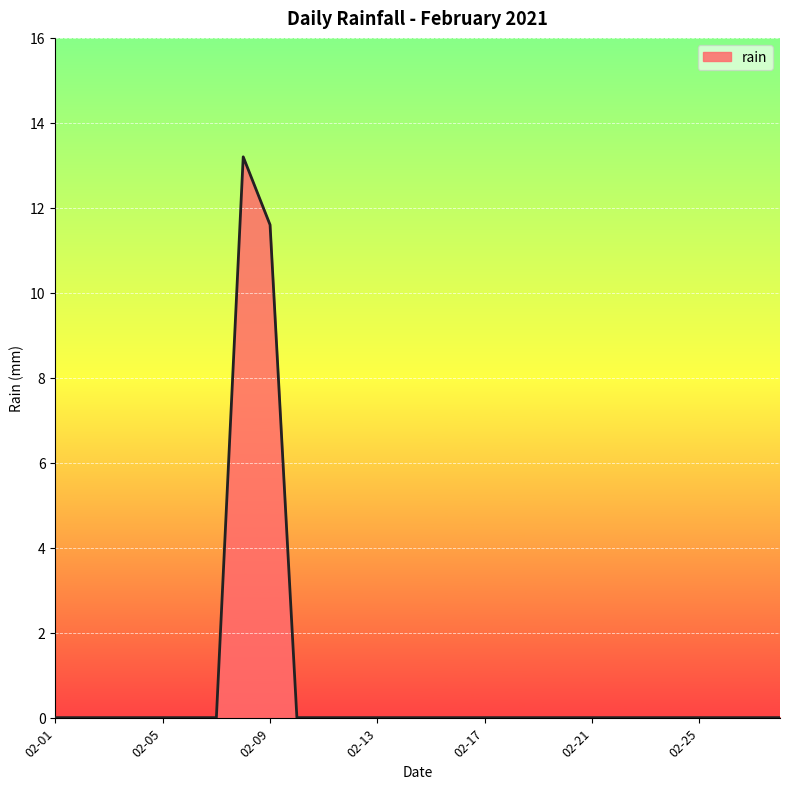

What is the maximum value shown in the chart?

13.2